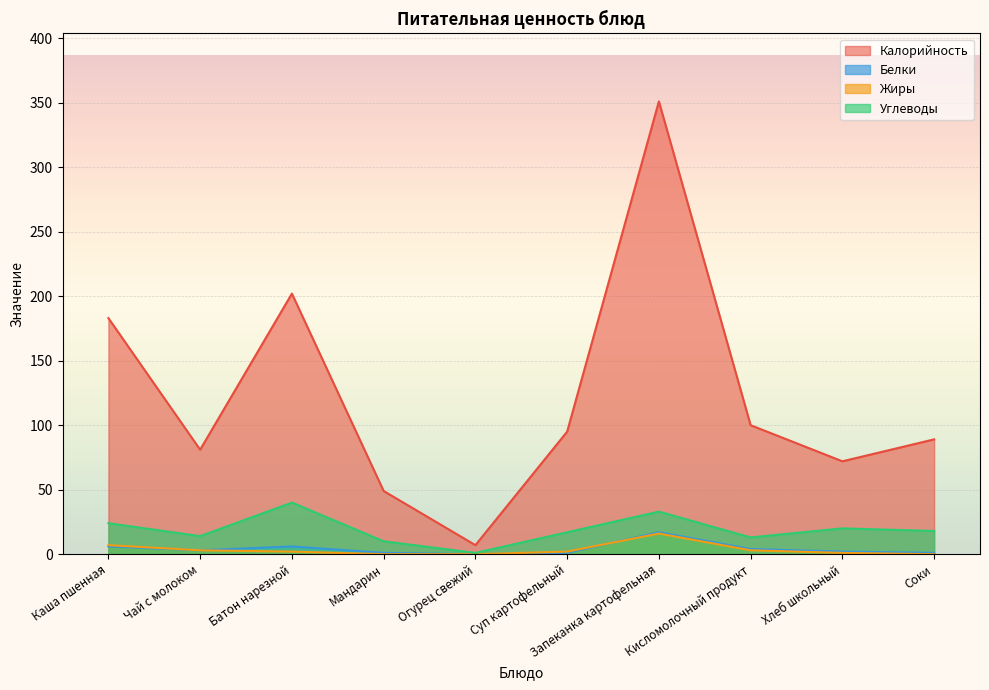

True or false: Углеводы and Белки cross at least once.

False